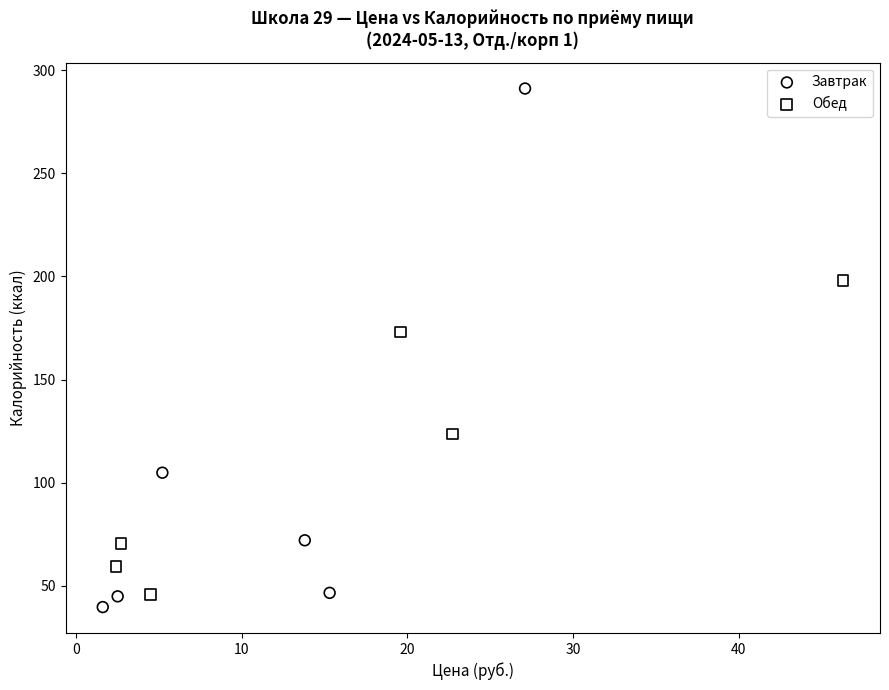

What are all the series names shown in the legend?

Завтрак, Обед